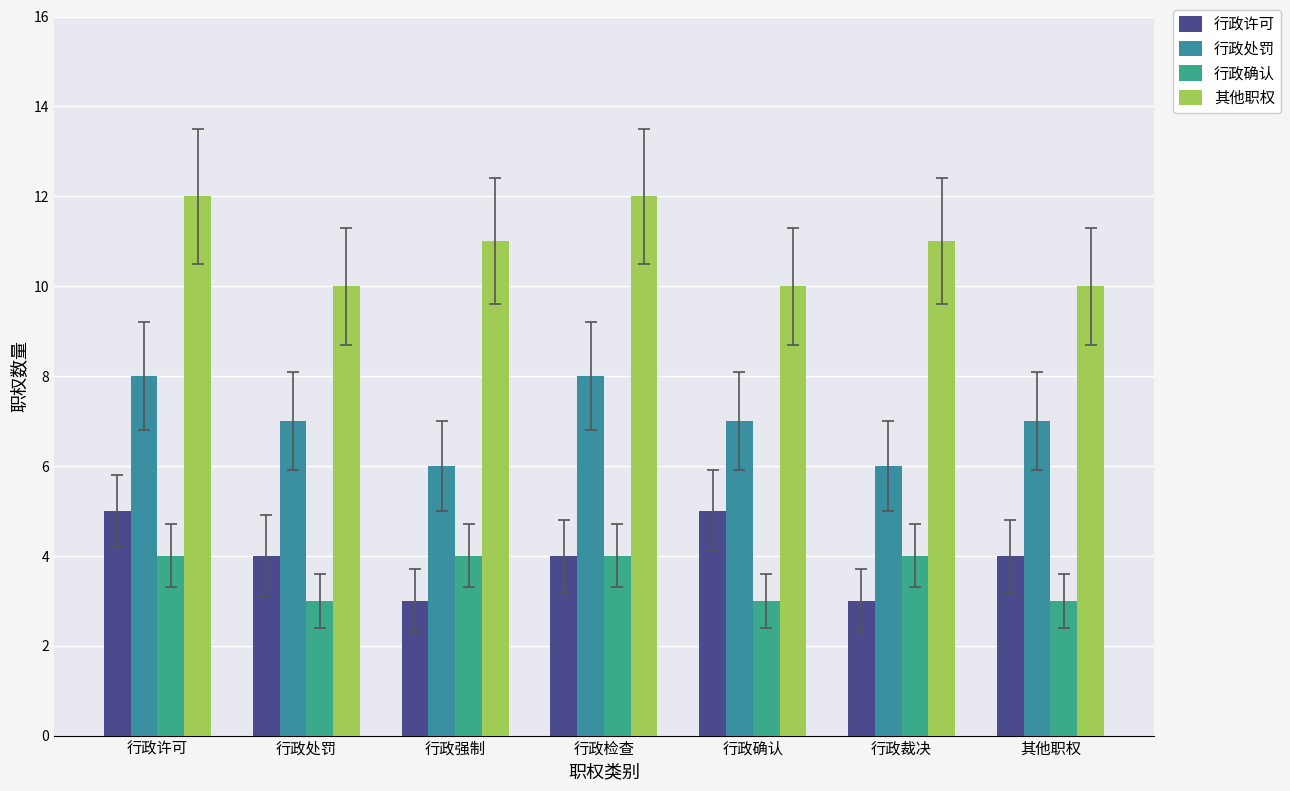

Reading left to right, transcribe all the data shown in this chart.

行政许可: 5	4	3	4	5	3	4
行政处罚: 8	7	6	8	7	6	7
行政确认: 4	3	4	4	3	4	3
其他职权: 12	10	11	12	10	11	10